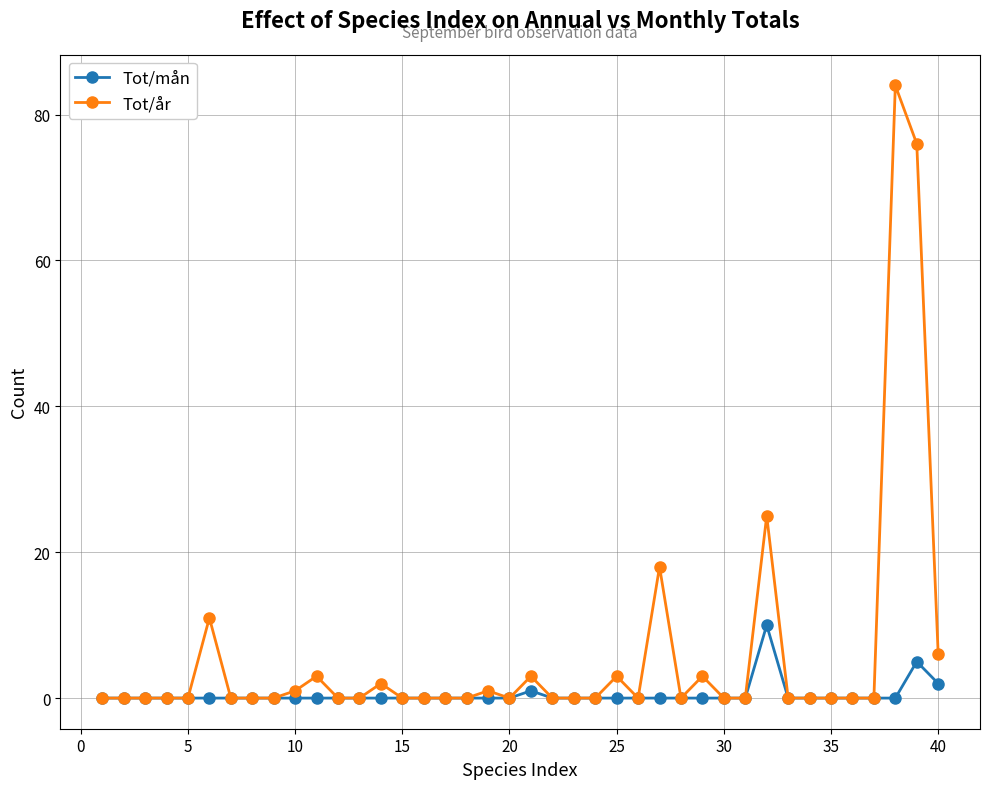

Which series has the widest spread of values?

Tot/år